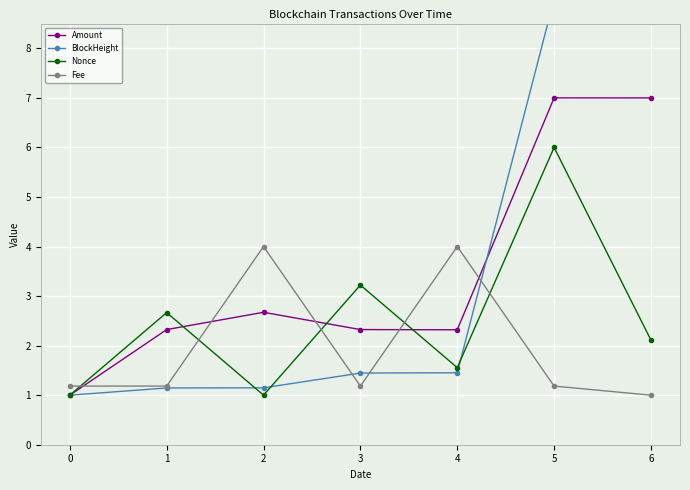

What is the approximate value of Fee at 1?

1.2